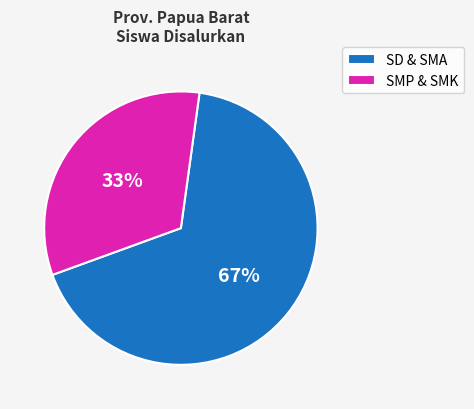

How many slices are in this pie chart?

2